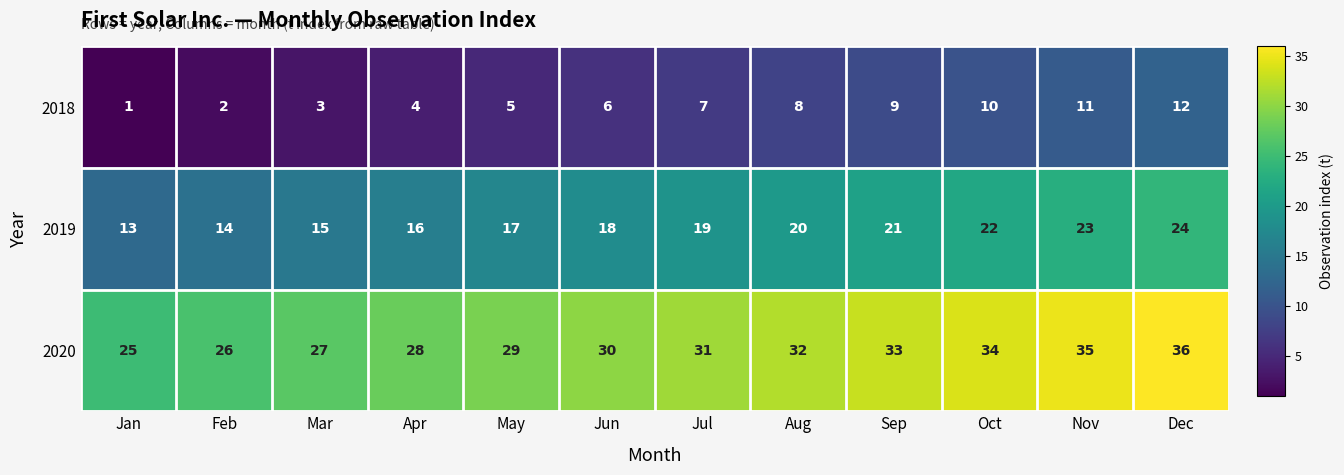

What is the difference between the highest and lowest values at Mar?

24